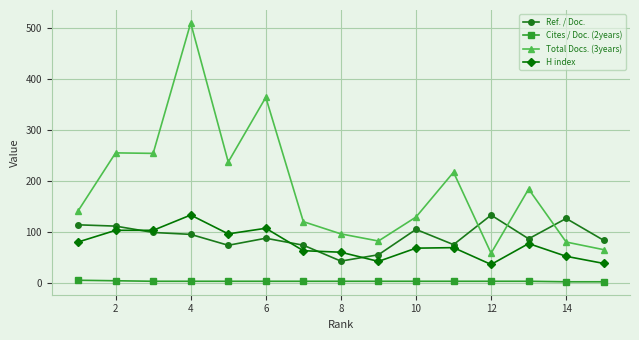

Which series has the largest range (max minus min)?

Total Docs. (3years)